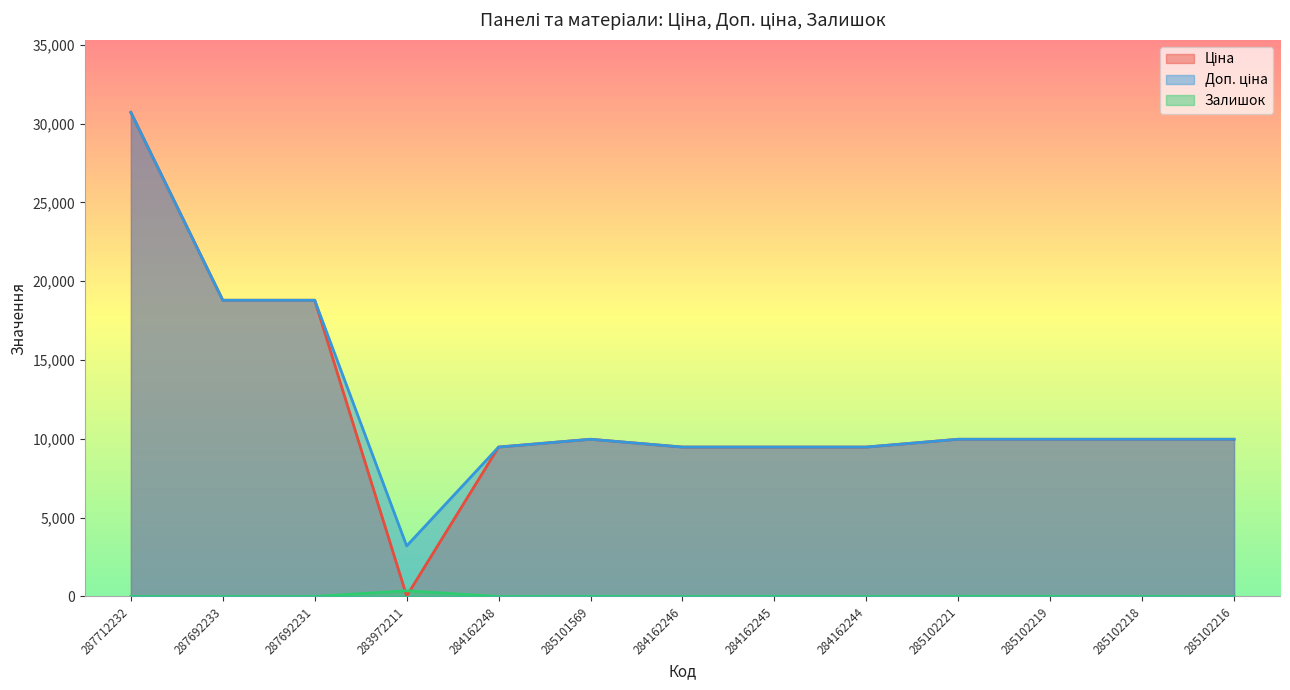

At 285102219, list the series in order from largest to smallest.

Ціна, Доп. ціна, Залишок